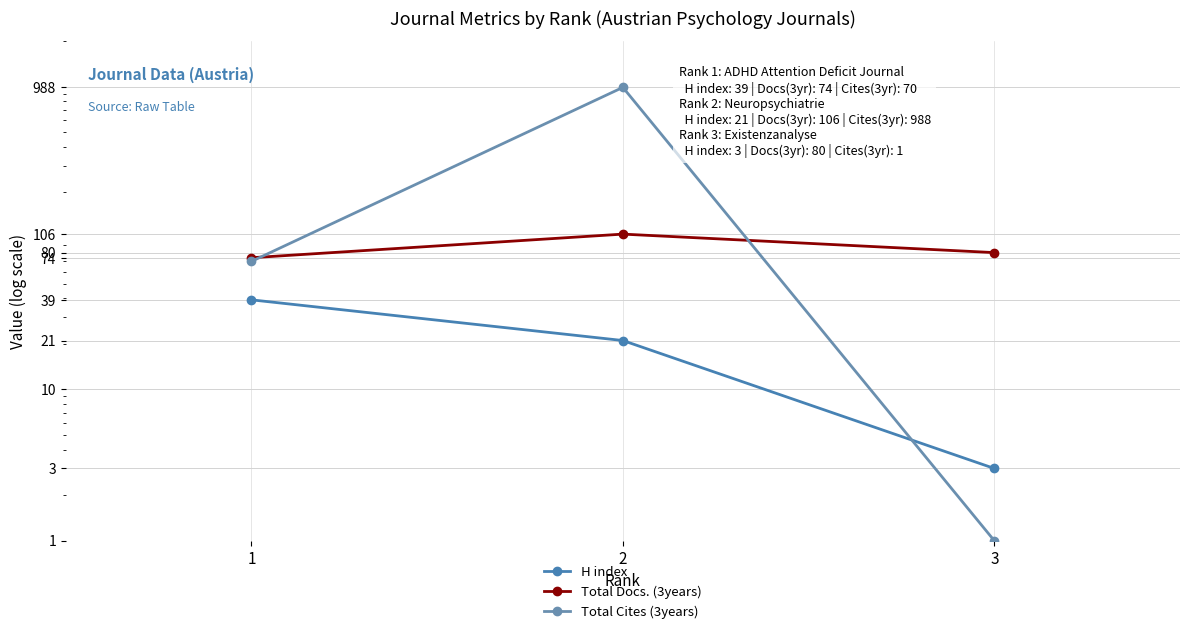

What is the value of the H index point at the 2nd from the left?

21